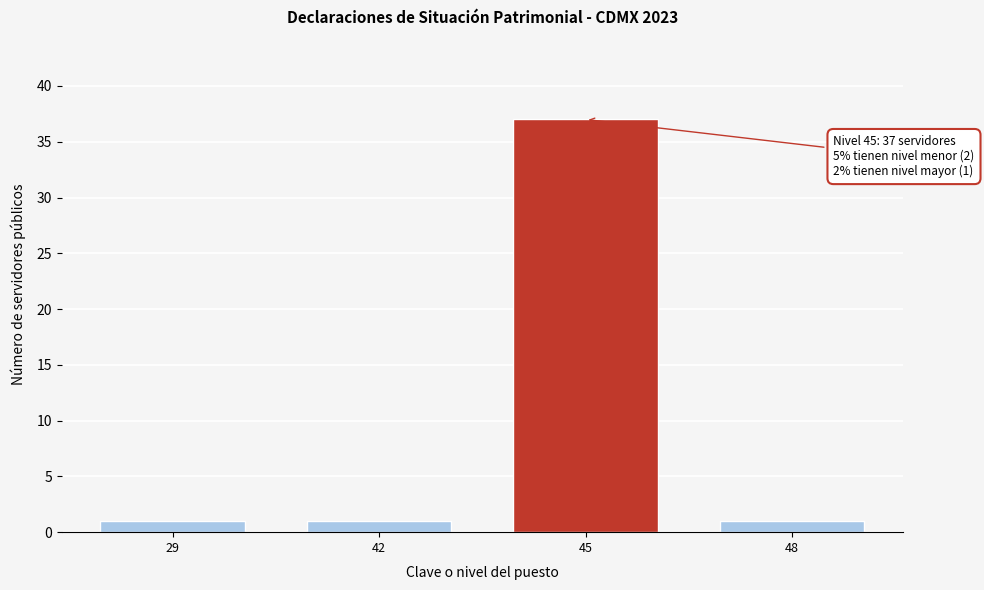

Reading right to left, list all the values displayed in this chart.

48=1	45=37	42=1	29=1